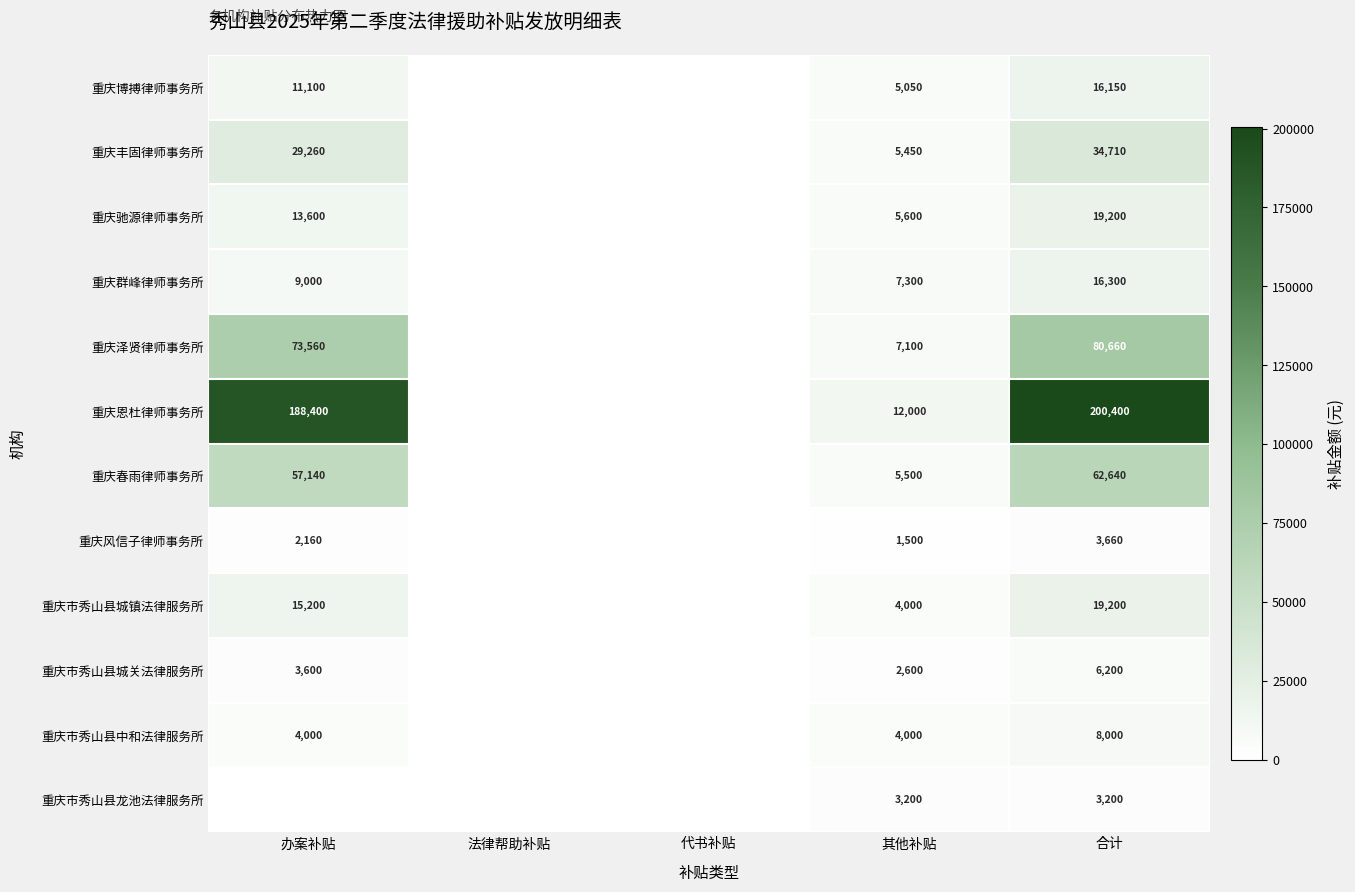

Is it true that 重庆泽贤律师事务所 equals 1813 at 其他补贴?

False